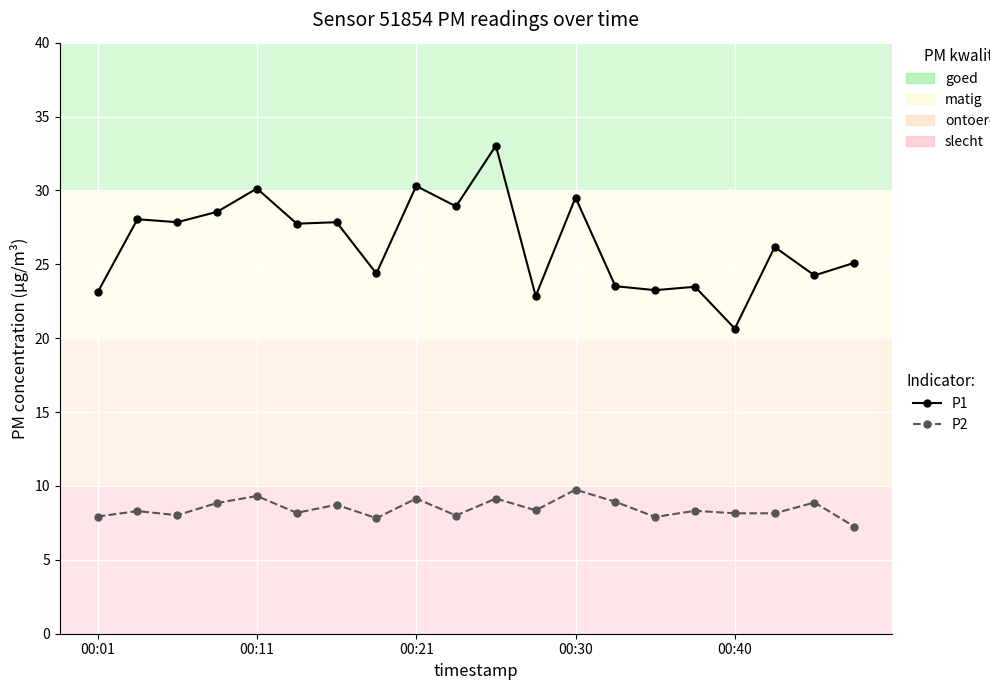

Which series has the largest range (max minus min)?

P1